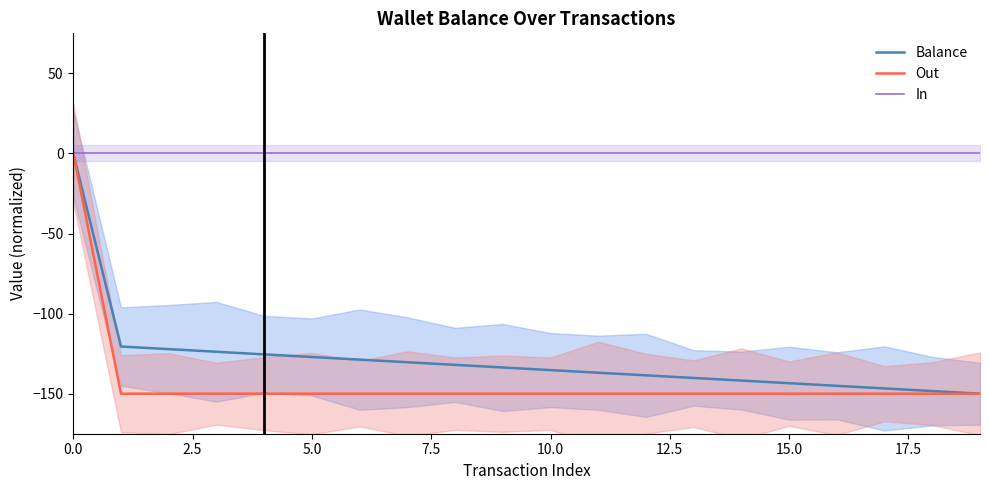

True or false: Out and Balance cross at least once.

False